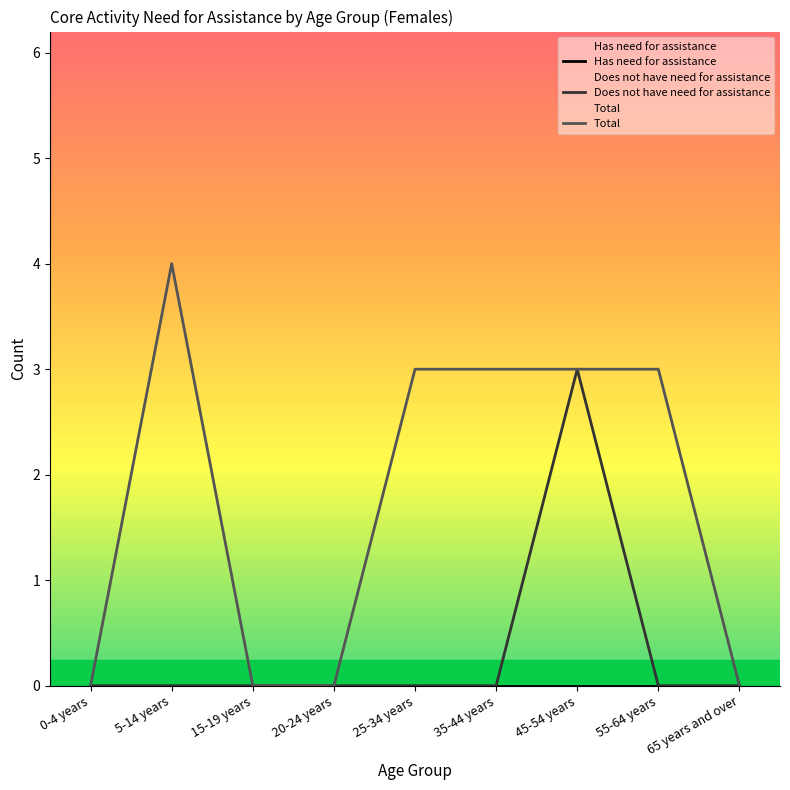

Where is the first local maximum for Does not have need for assistance?

45-54 years